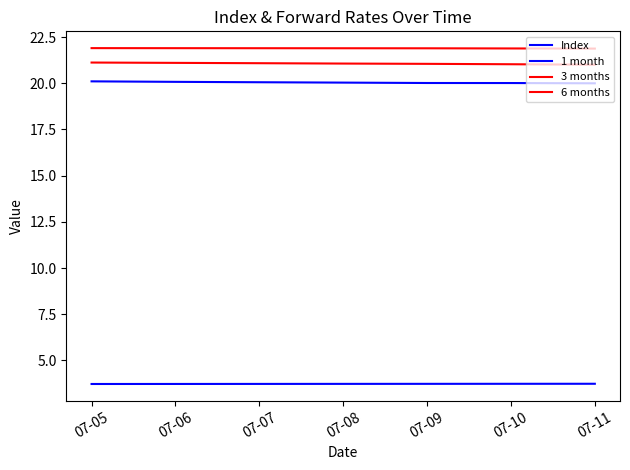

How many lines are shown in the chart?

4